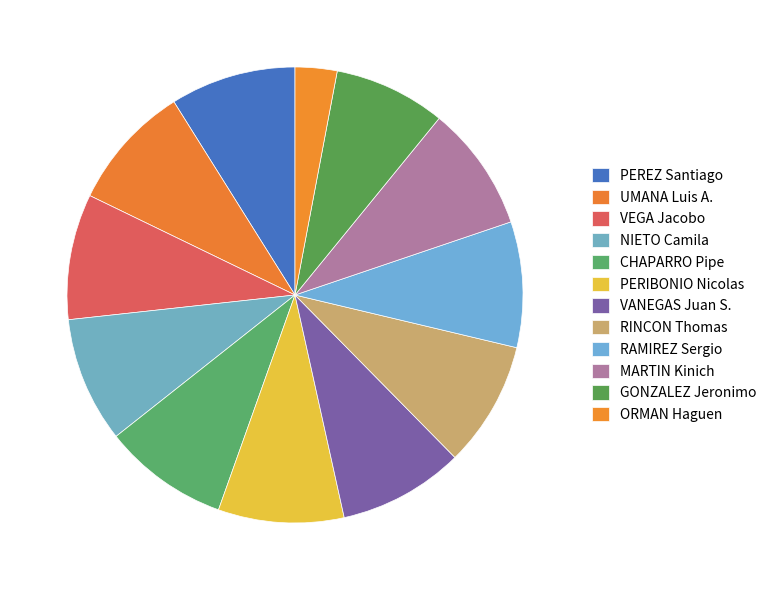

Count the number of slices in the pie.

12